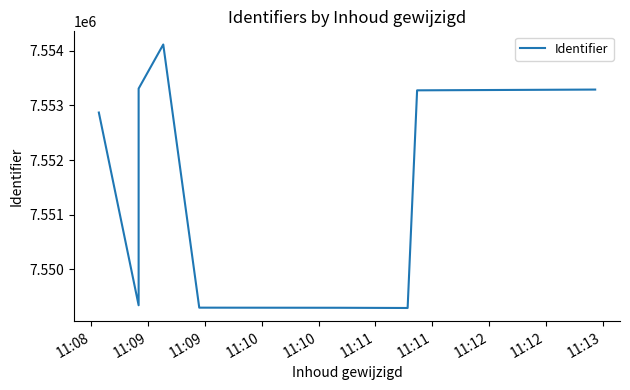

Is it true that the value at 11:09 is 7549345?

True